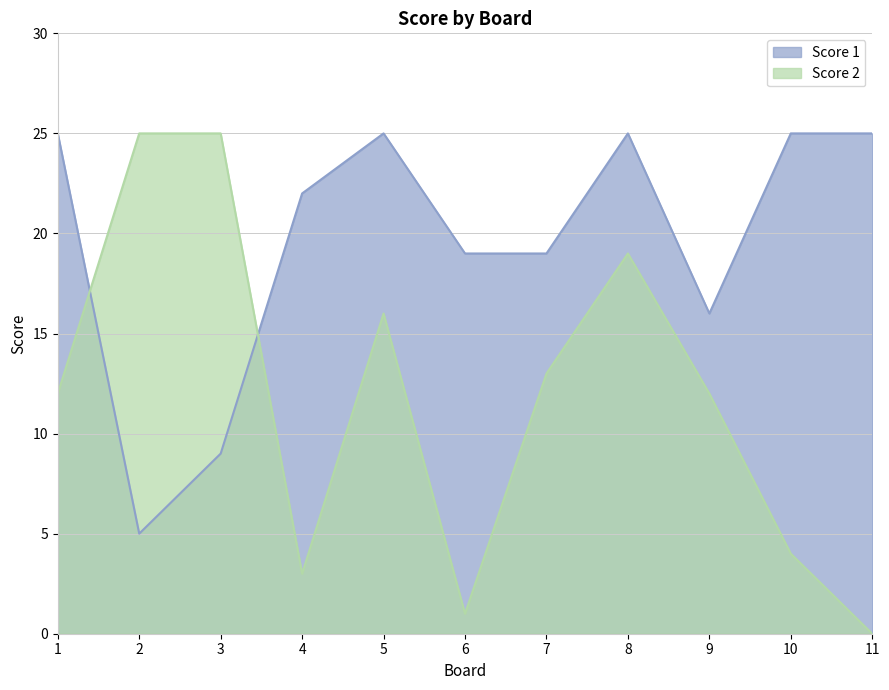

Which series has the largest total across all categories?

Score 1